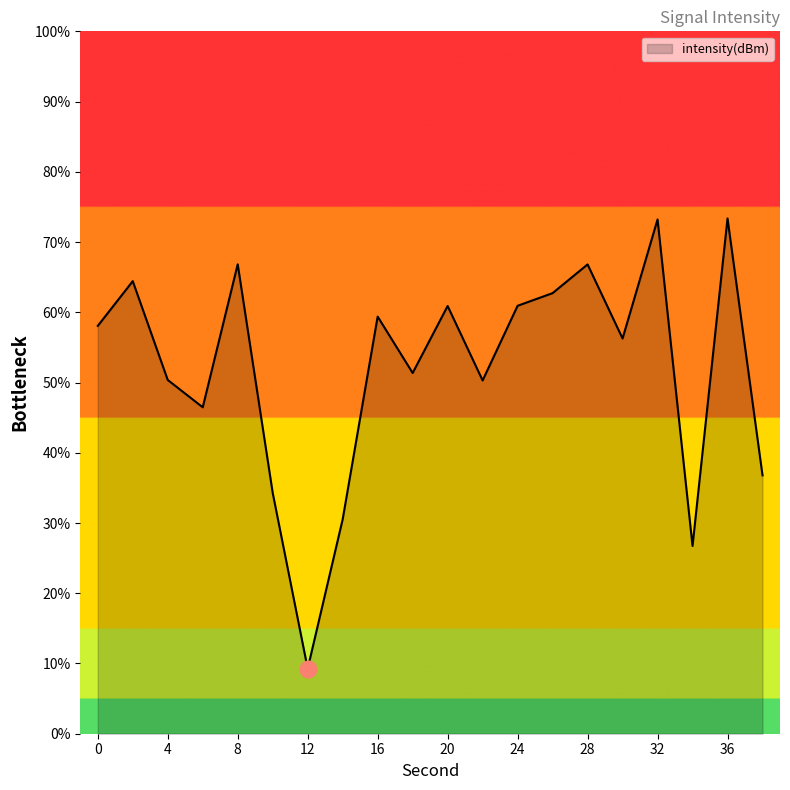

What is the greatest value displayed?

73.4